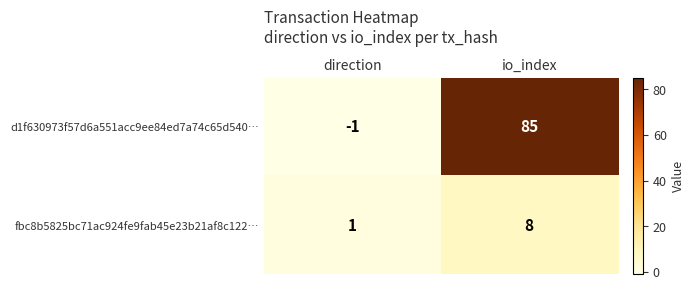

True or false: fbc8b5825bc71ac924fe9fab45e23b21af8c122… has a value of 3 at io_index.

False